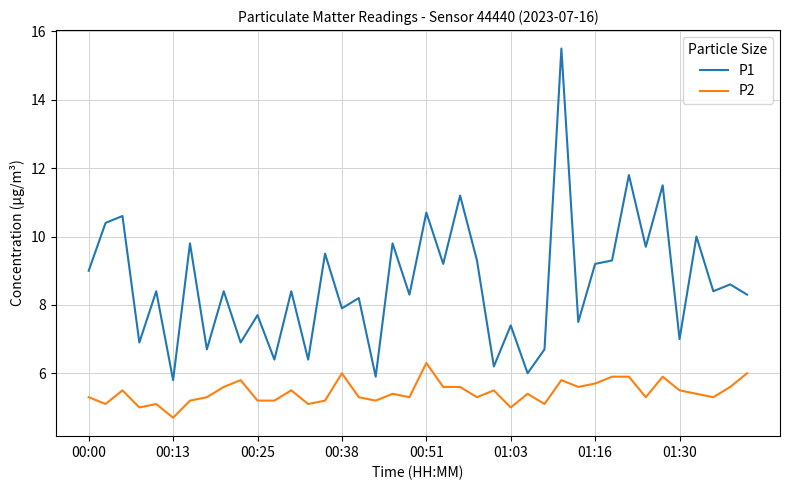

Rank the series by their maximum value, from lowest to highest.

P2, P1